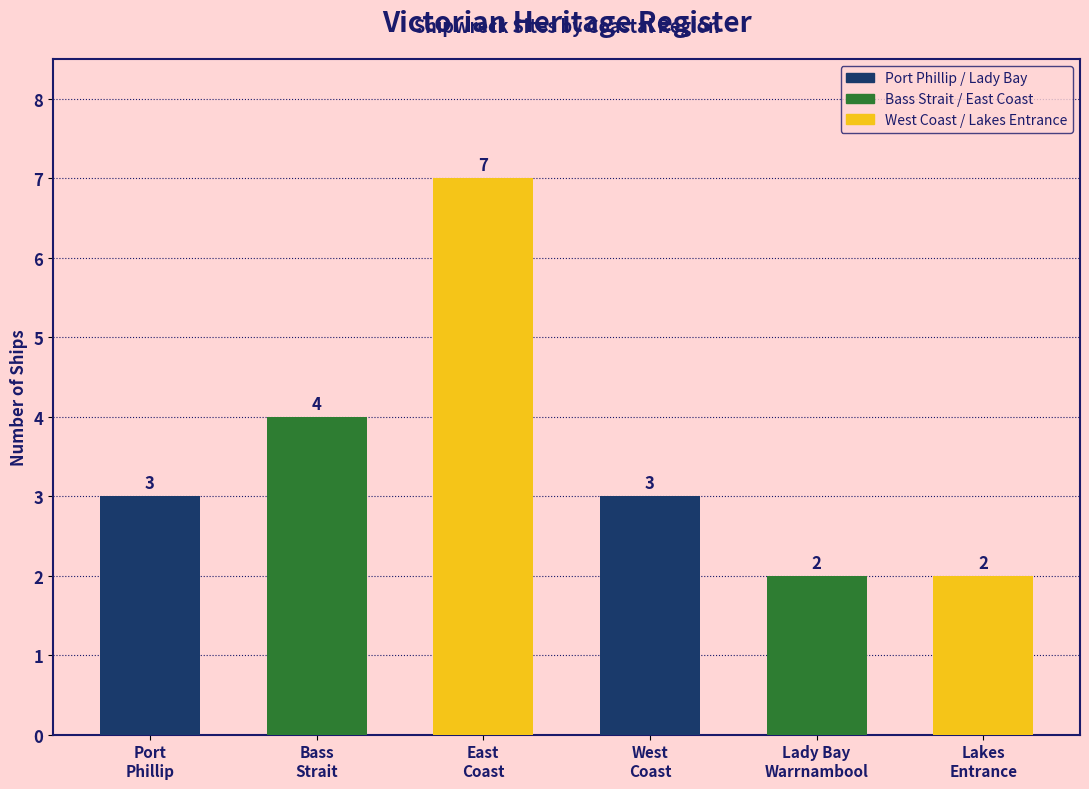

Does the chart contain stacked bars?

No